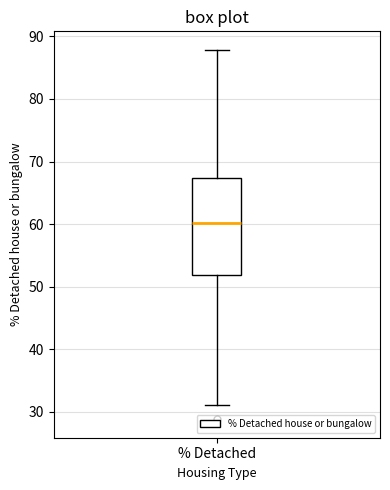

Read this box plot against the y-axis: the position of the median line, the range covered by the box, and the ends of both whiskers. The values are not printed on the chart, so give them approximately, as read against the axis.

median 60, box 52 to 67, whiskers 31 to 88